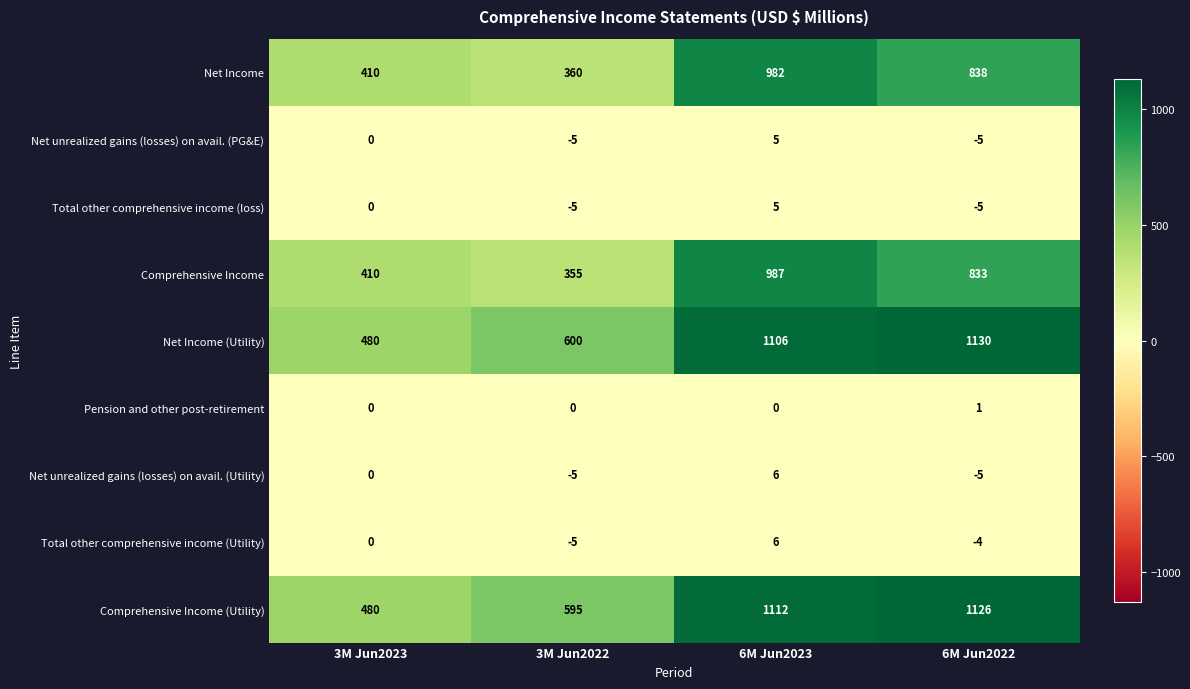

Which series has the largest total across all categories?

Net Income (Utility)